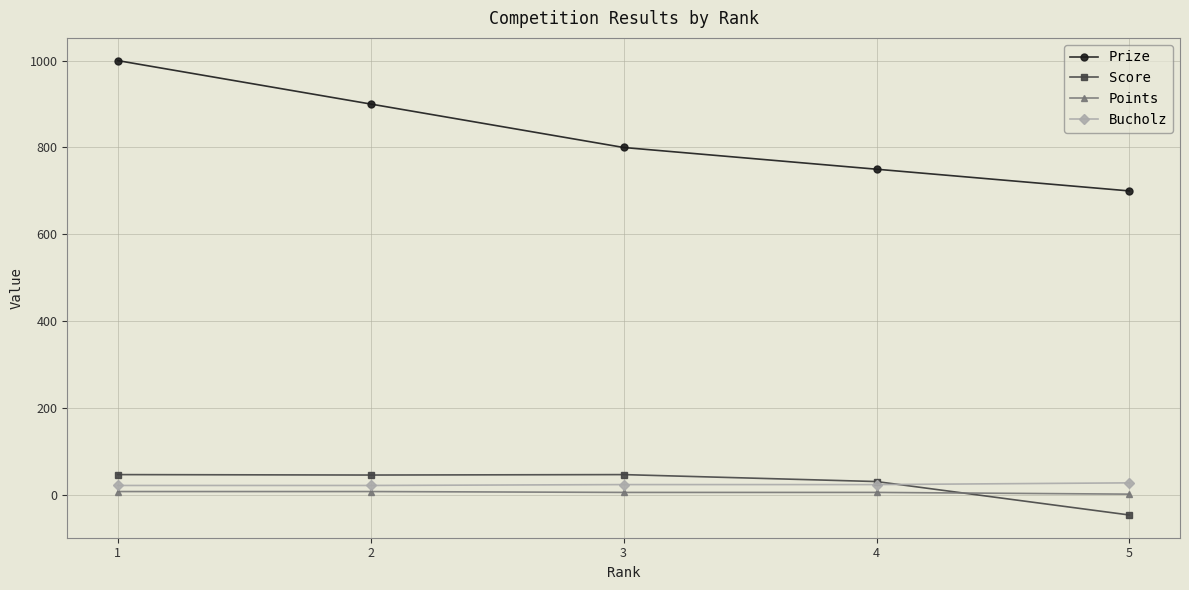

How many values in Score are below zero?

1